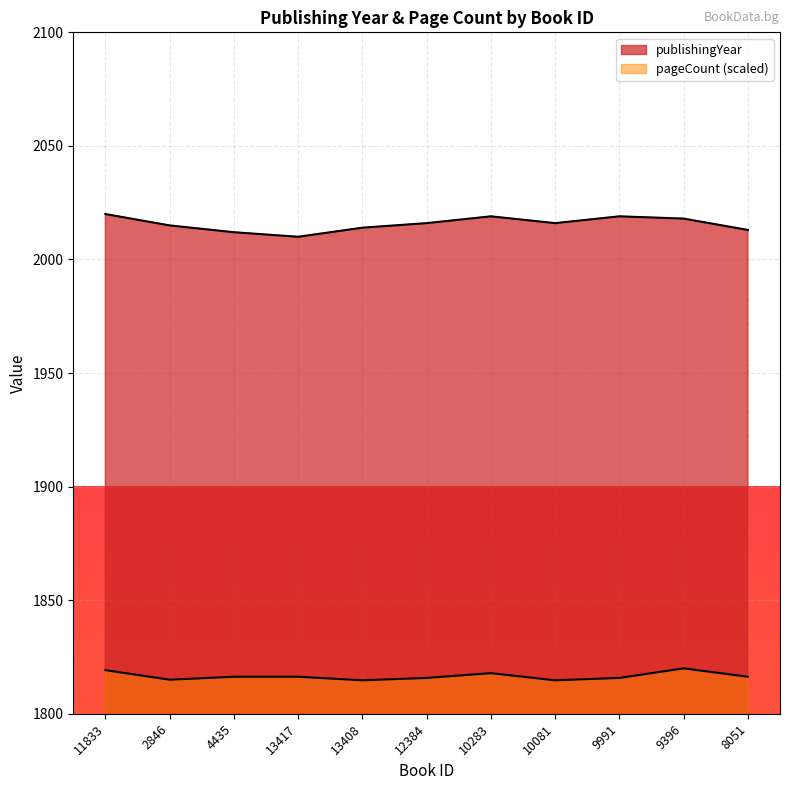

True or false: pageCount has more than 0 interior local peaks.

True